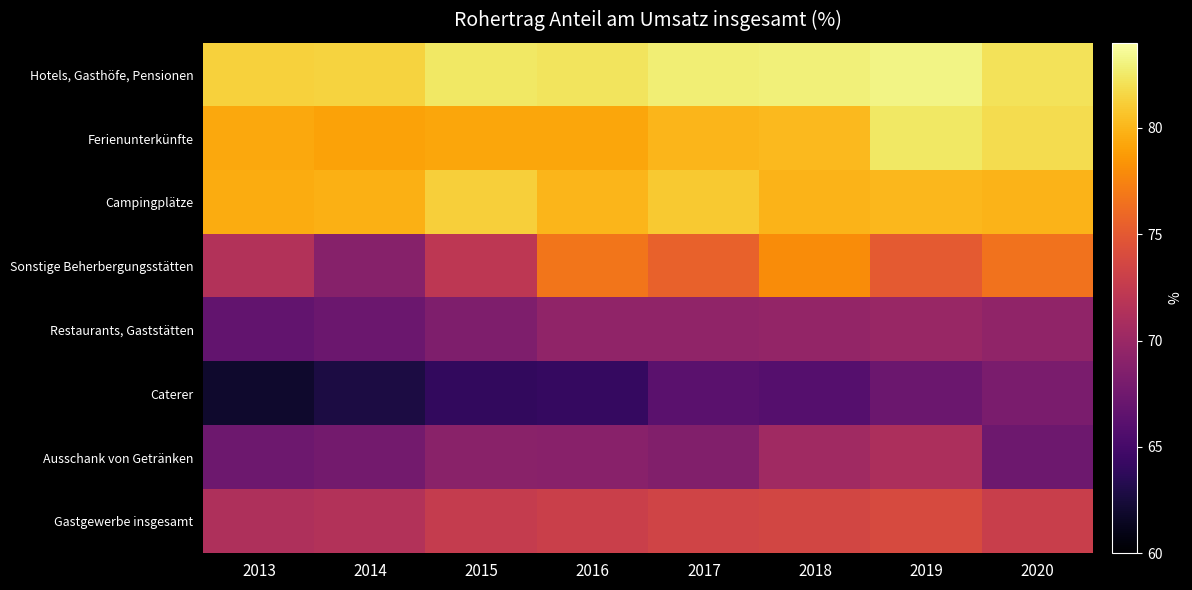

Rank the series at 2018 from highest to lowest value.

Hotels, Gasthöfe, Pensionen, Ferienunterkünfte, Campingplätze, Sonstige Beherbergungsstätten, Gastgewerbe insgesamt, Ausschank von Getränken, Restaurants, Gaststätten, Caterer